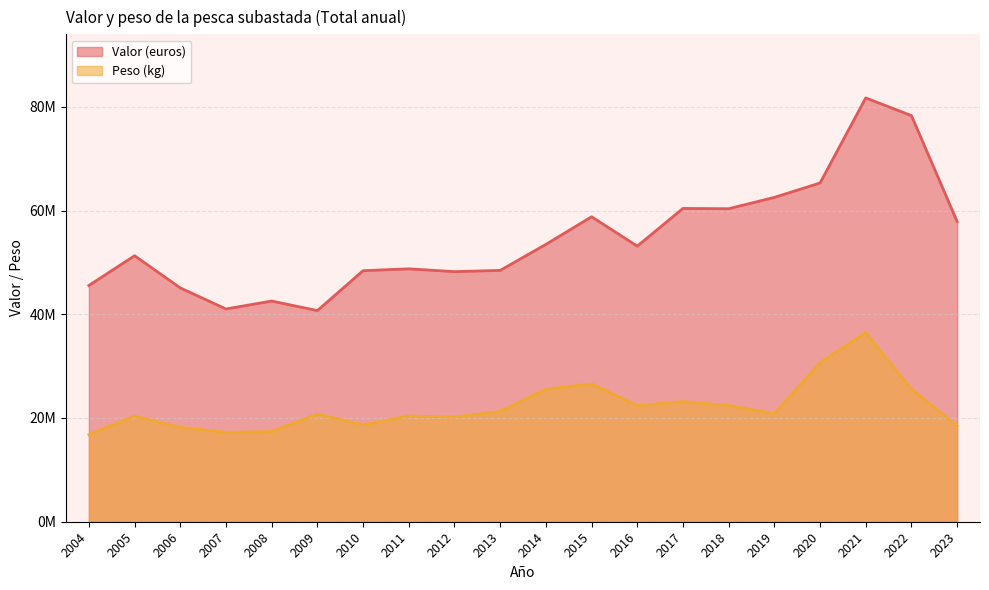

What is the difference between the maximum and second lowest values in the Peso (kg) series?

19210563.4